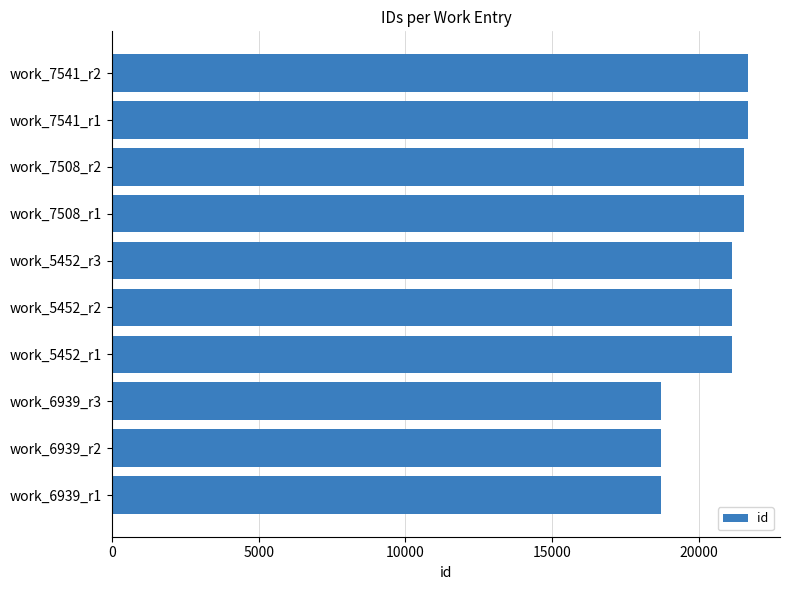

What is the maximum value shown in the chart?

21672